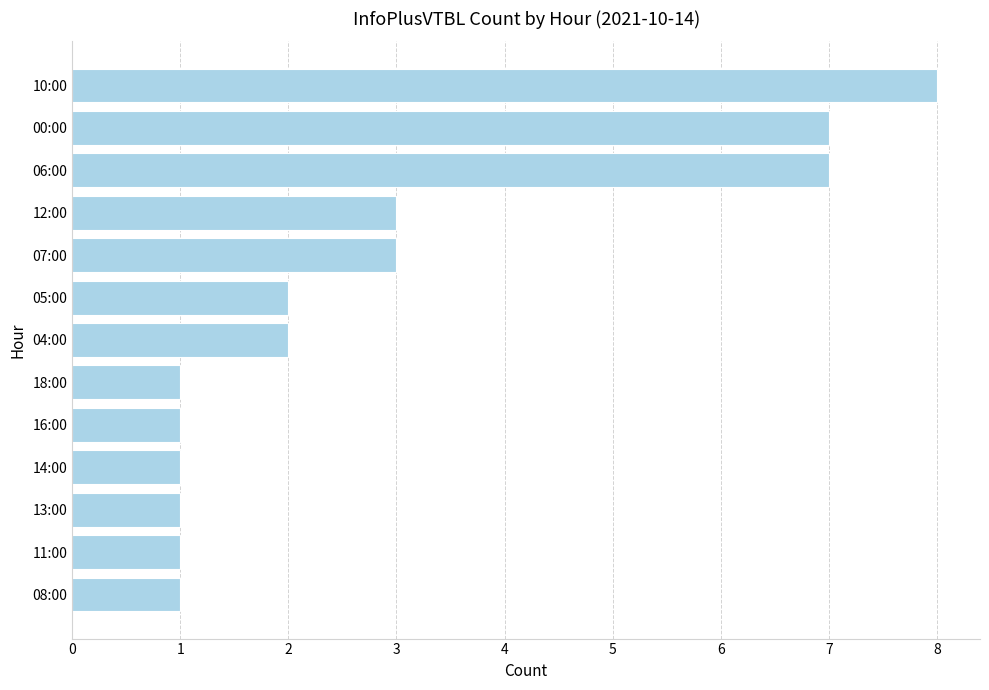

Which has a higher value, 00:00 or 10:00?

10:00